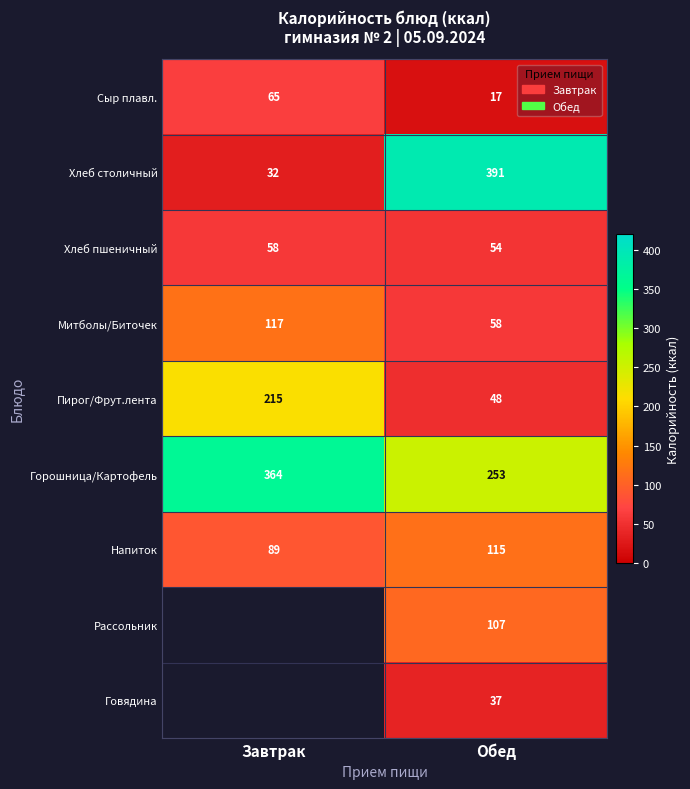

What is the difference between the maximum and minimum values in the Митболы/Биточек series?

59.0